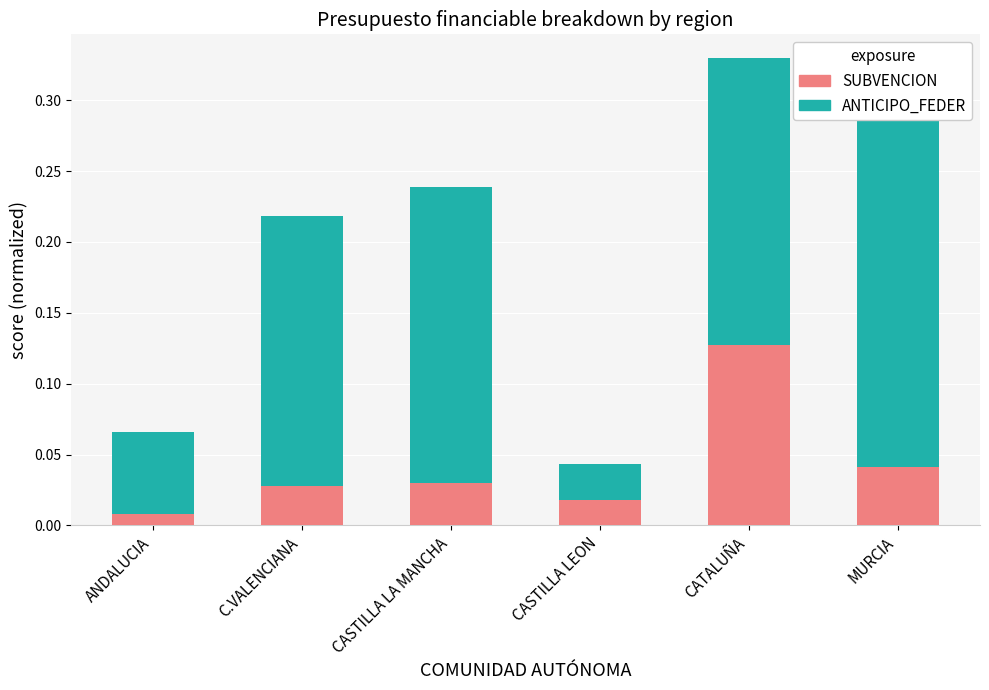

What is the total value across all series at ANDALUCIA?

0.1